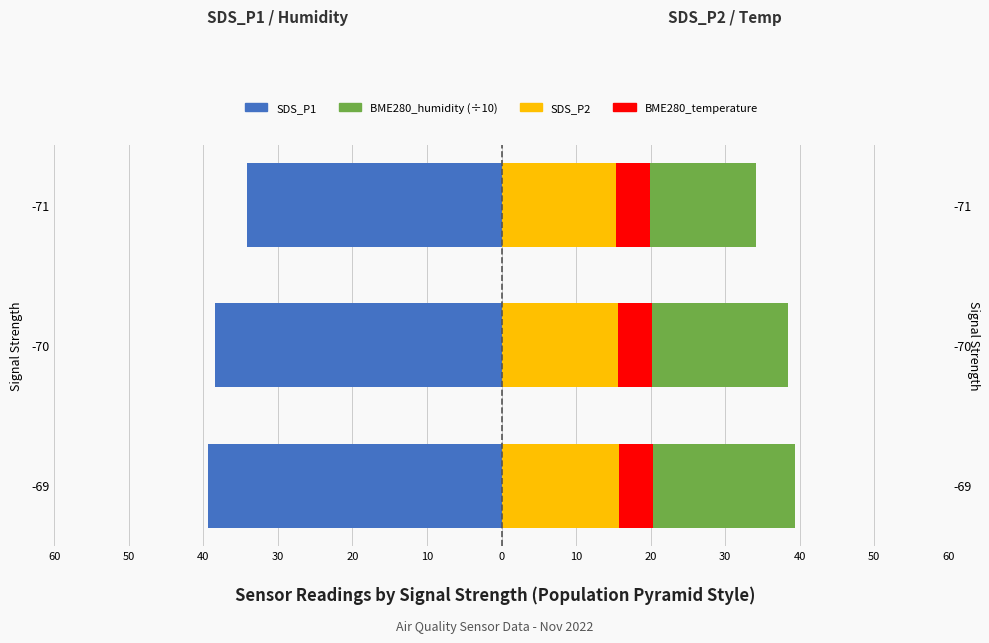

What is the value of the SDS_P1 bar at the 3rd from the left?

-34.2